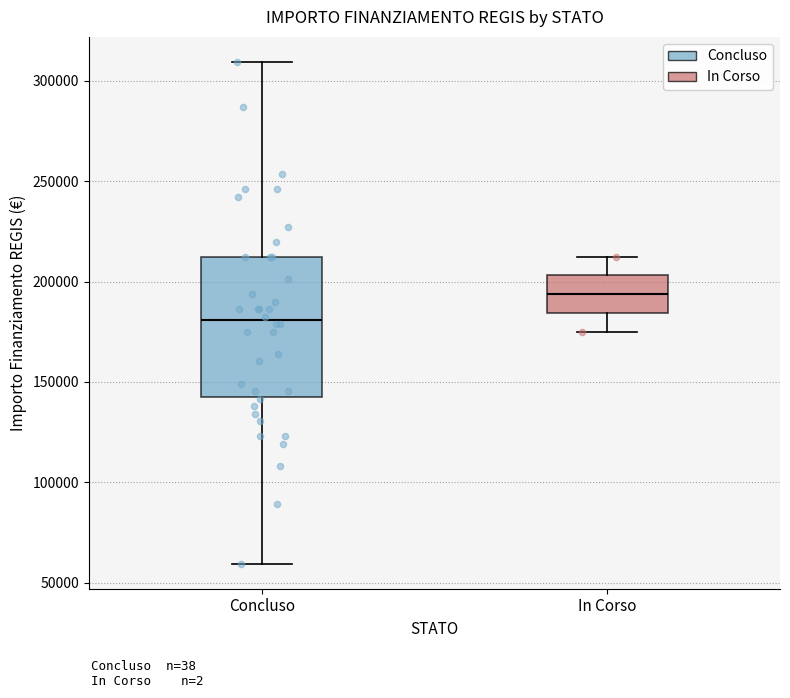

Where is the lower edge of the box for Concluso on the y-axis? The values are not printed on the chart, so give them approximately, as read against the axis.

145000